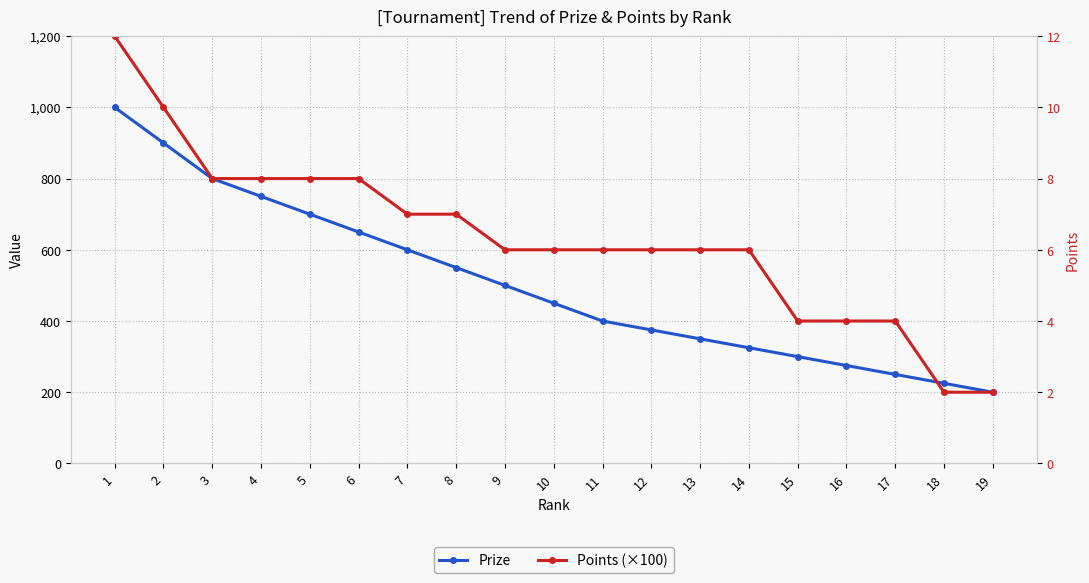

At how many categories does at least one series exceed 1034?

1